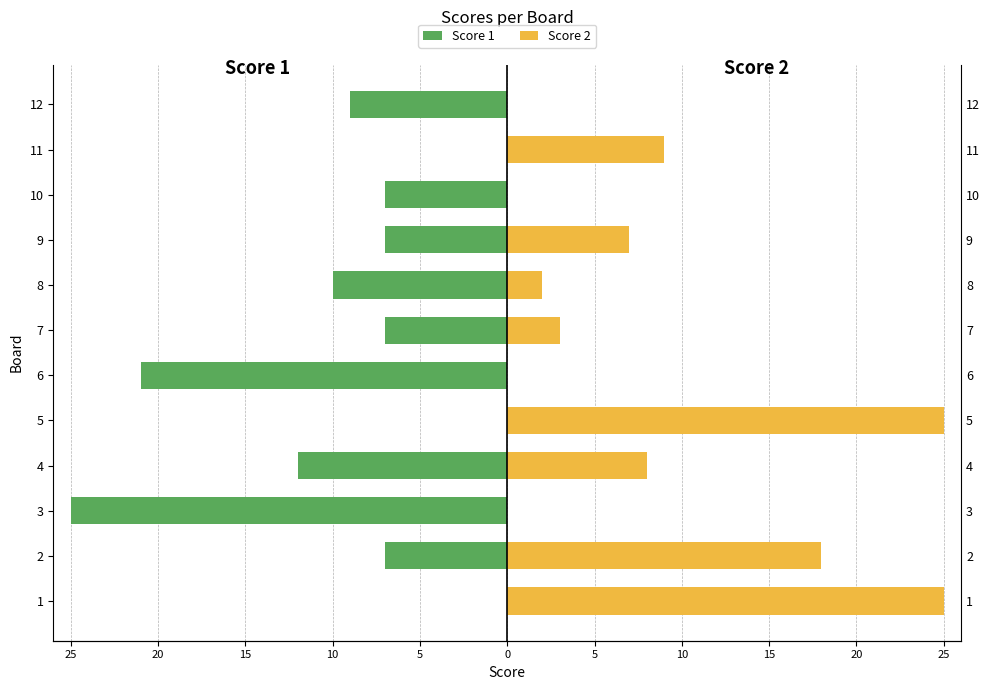

Reading left to right, what are all the values shown in this chart?

Score 1: 0	-7	-25	-12	0	-21	-7	-10	-7	-7	0	-9
Score 2: 25	18	0	8	25	0	3	2	7	0	9	0